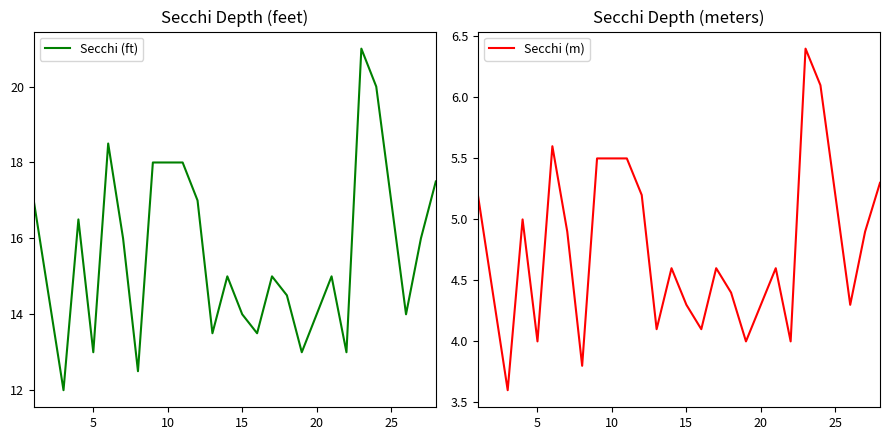

How many data points in Secchi (m) are less than 4?

2